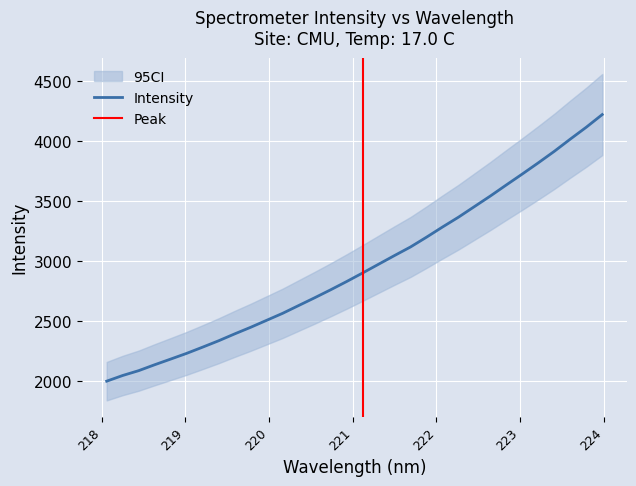

What is the value of the 29th point from the left?

3911.5